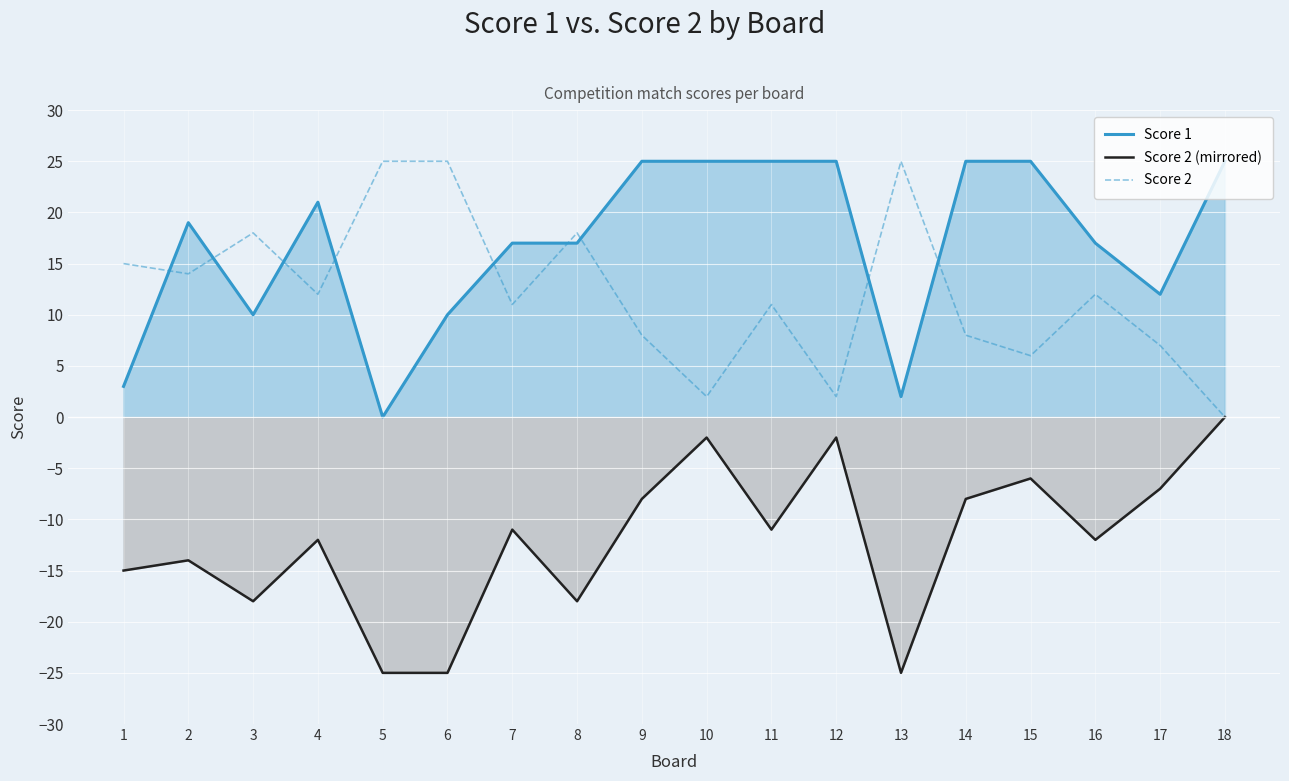

Where do Score 2 and Score 1 first cross each other?

1 and 2